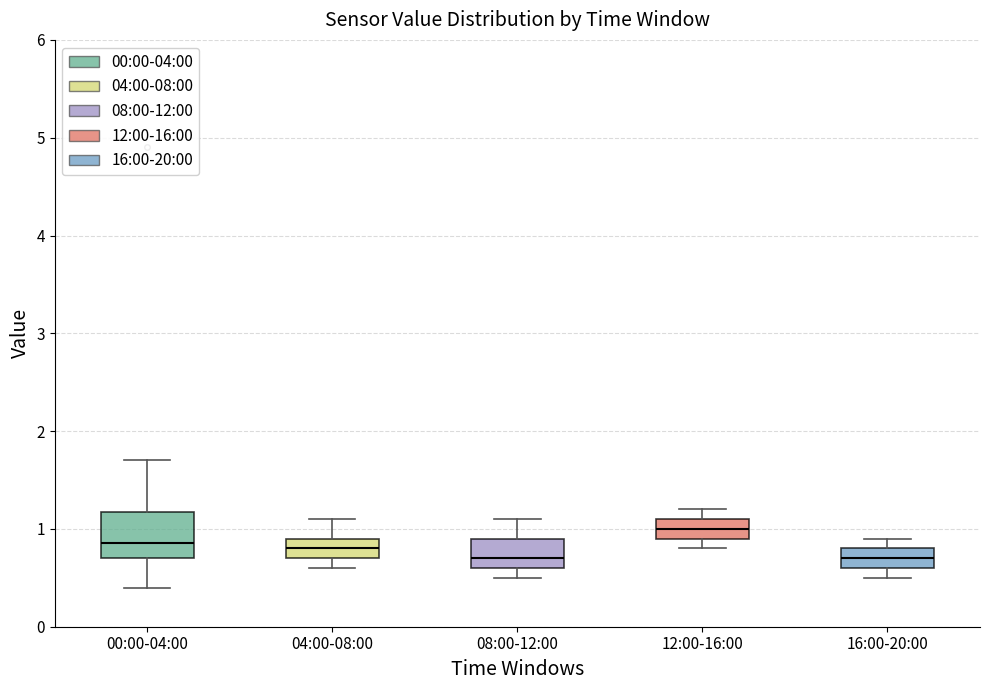

Where is the lower edge of the box for 12:00-16:00 on the y-axis? The values are not printed on the chart, so give them approximately, as read against the axis.

0.9